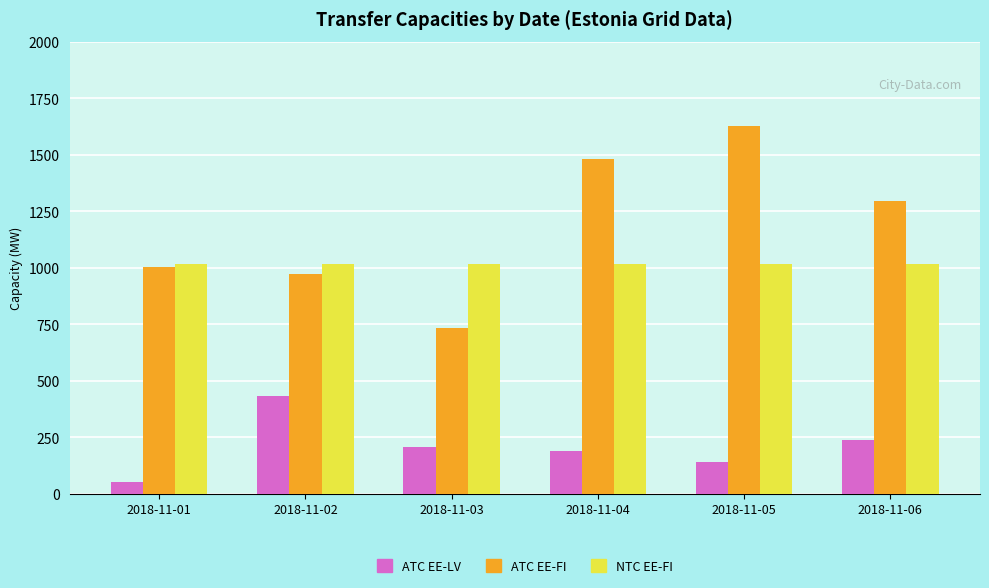

At 2018-11-05, list the series in order from smallest to largest.

ATC EE-LV, NTC EE-FI, ATC EE-FI